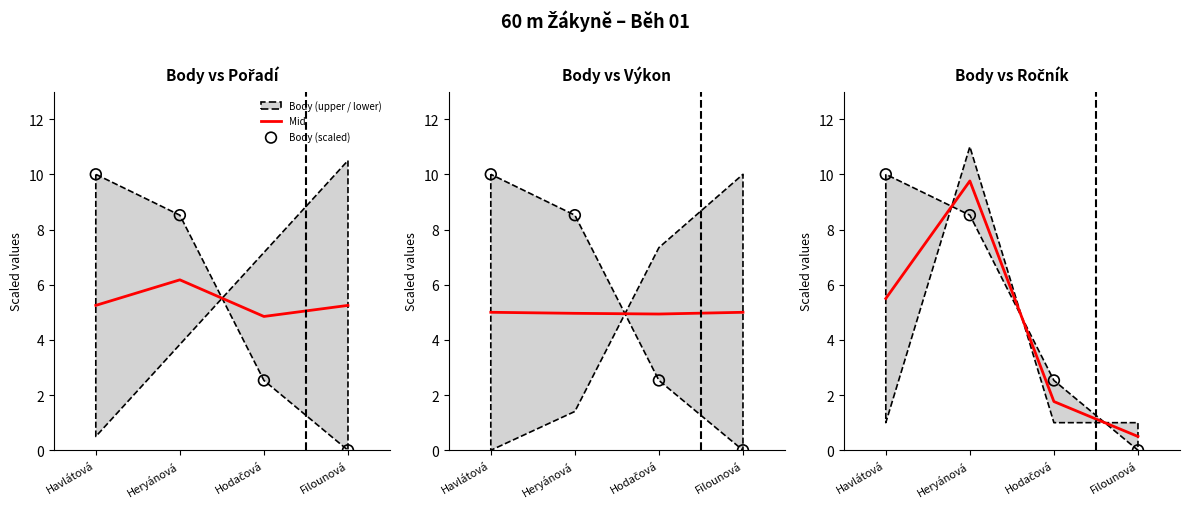

At how many categories does at least one series exceed 0?

4